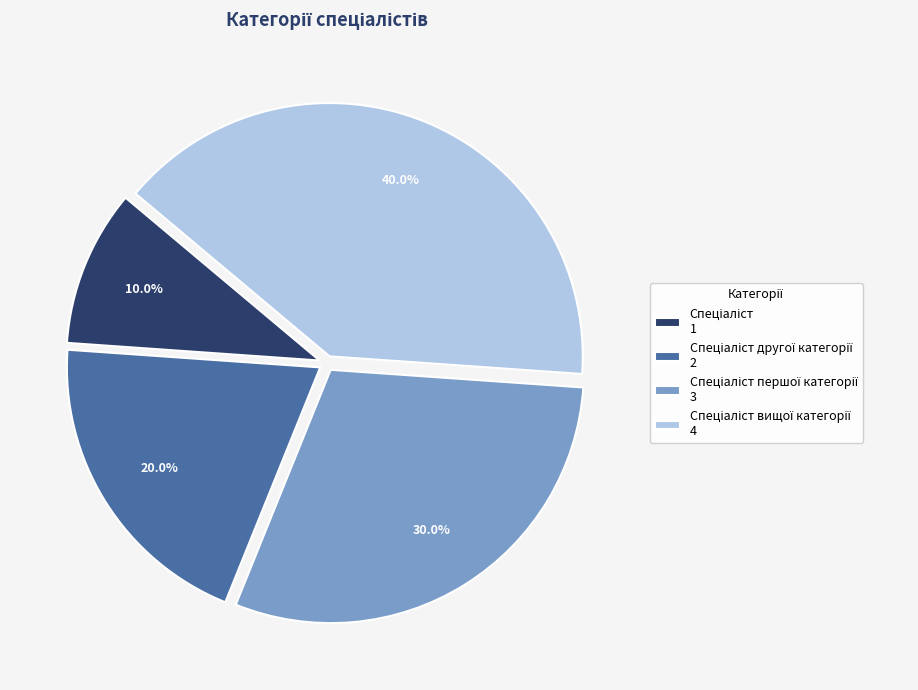

Is there any slice that represents more than half of the pie?

No